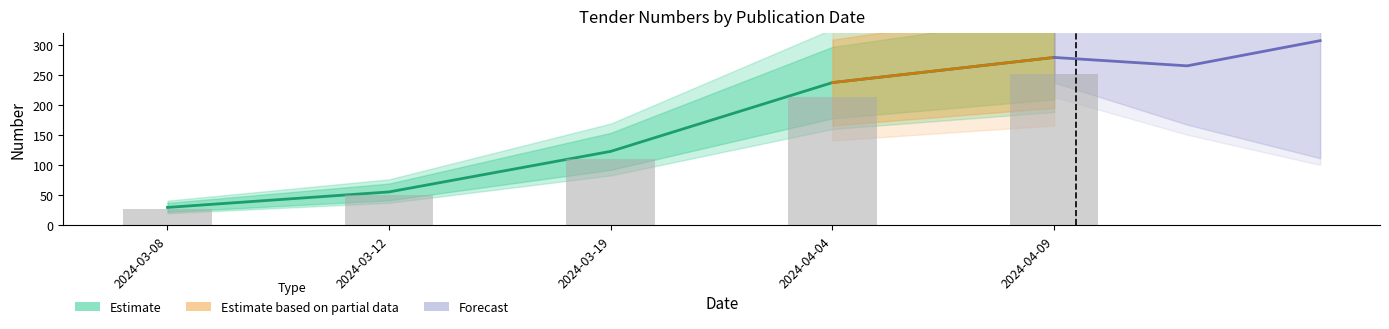

The value of Estimate based on partial data at 2024-03-19 is 41.4. True or false?

False